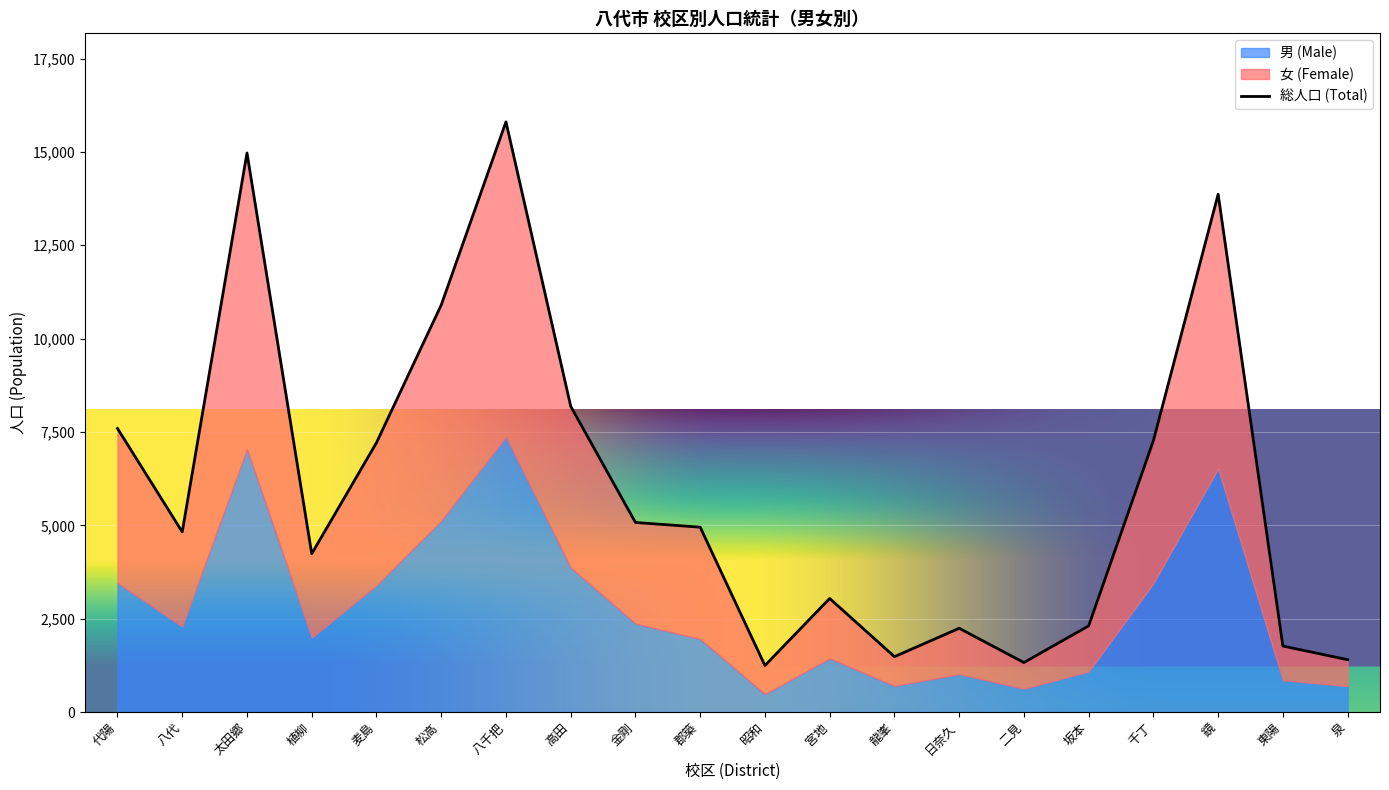

True or false: 松高 and 麦島 intersect in this chart.

False